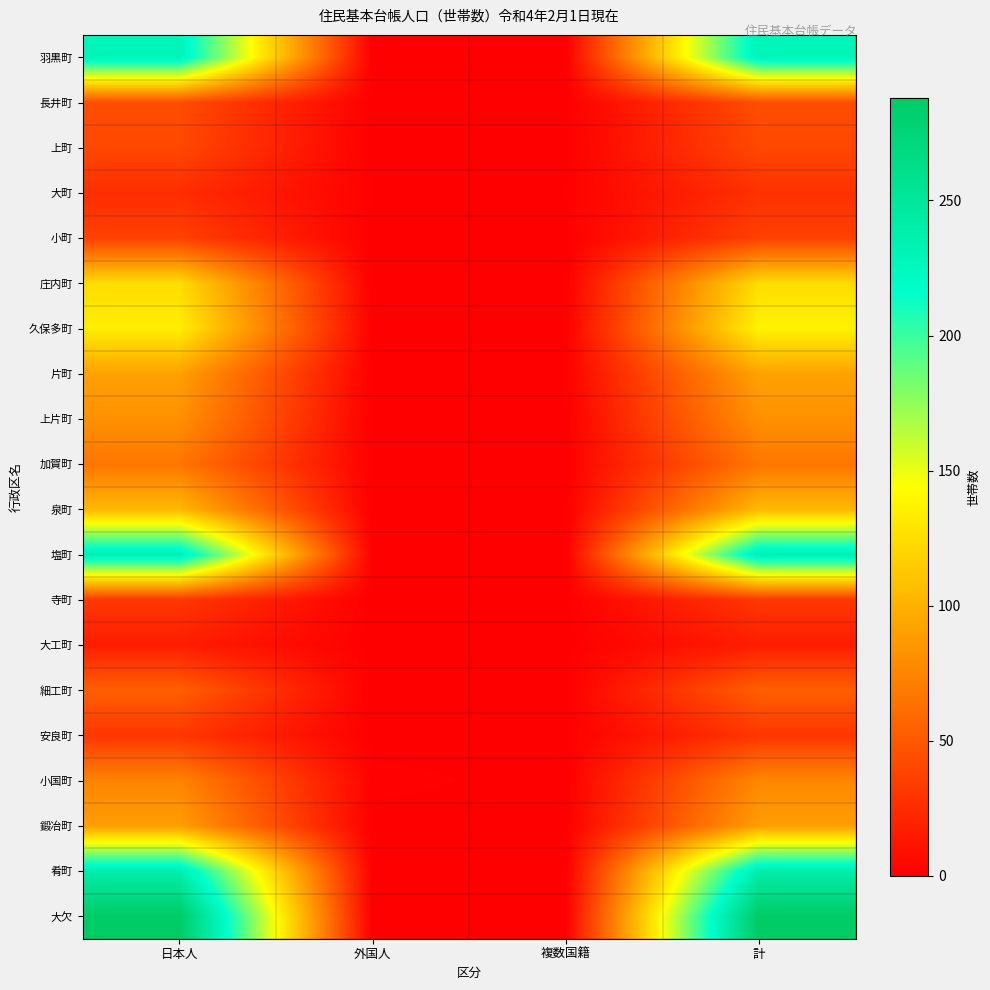

Reading left to right, list all the values displayed in this chart.

羽黒町: 日本人=230	外国人=0	複数国籍=0	計=230
長井町: 日本人=44	外国人=0	複数国籍=0	計=44
上町: 日本人=41	外国人=0	複数国籍=0	計=41
大町: 日本人=26	外国人=1	複数国籍=1	計=28
小町: 日本人=37	外国人=0	複数国籍=0	計=37
庄内町: 日本人=125	外国人=0	複数国籍=0	計=125
久保多町: 日本人=135	外国人=1	複数国籍=1	計=137
片町: 日本人=91	外国人=0	複数国籍=1	計=92
上片町: 日本人=82	外国人=0	複数国籍=0	計=82
加賀町: 日本人=67	外国人=0	複数国籍=0	計=67
泉町: 日本人=105	外国人=0	複数国籍=0	計=105
塩町: 日本人=235	外国人=1	複数国籍=0	計=236
寺町: 日本人=32	外国人=0	複数国籍=0	計=32
大工町: 日本人=17	外国人=0	複数国籍=0	計=17
細工町: 日本人=54	外国人=0	複数国籍=0	計=54
安良町: 日本人=31	外国人=0	複数国籍=0	計=31
小国町: 日本人=75	外国人=2	複数国籍=0	計=77
鍛冶町: 日本人=90	外国人=0	複数国籍=0	計=90
肴町: 日本人=238	外国人=1	複数国籍=0	計=239
大欠: 日本人=288	外国人=0	複数国籍=0	計=288